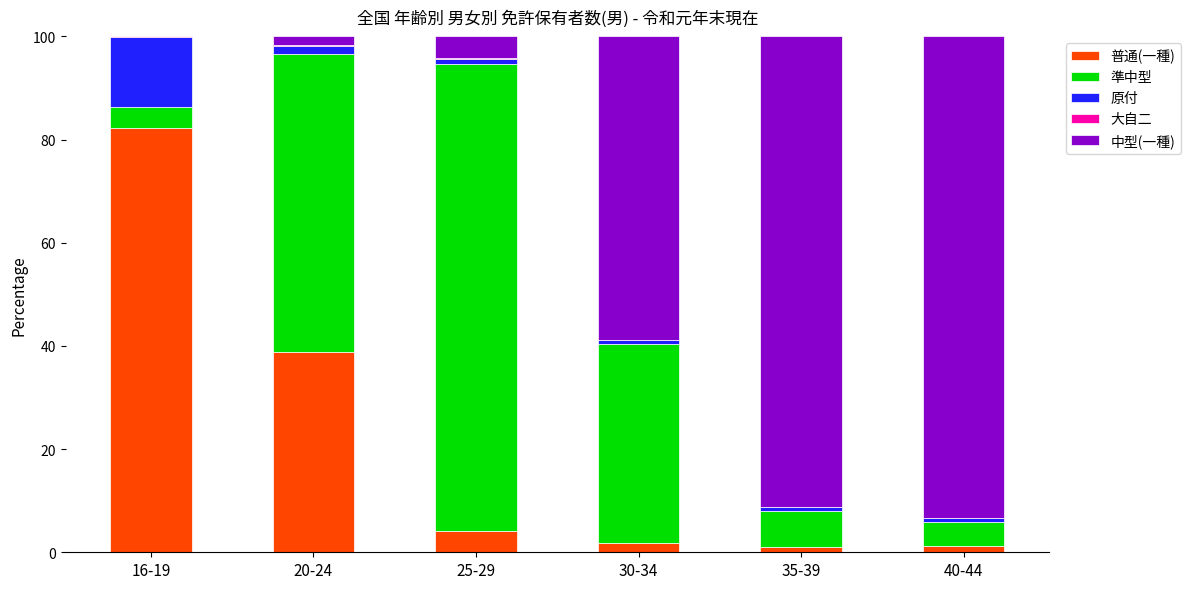

What is the maximum value for 普通(一種)?

82.2